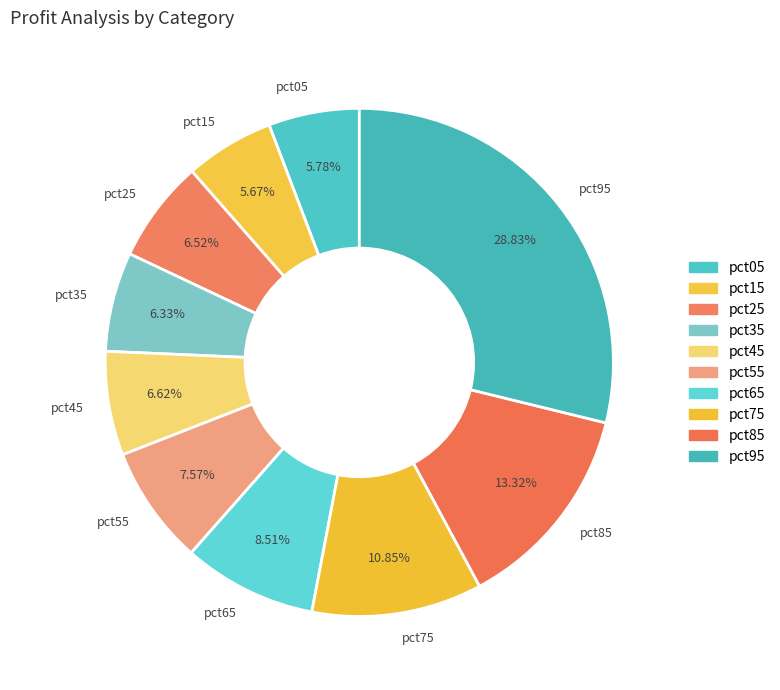

How many slices are in this pie chart?

10